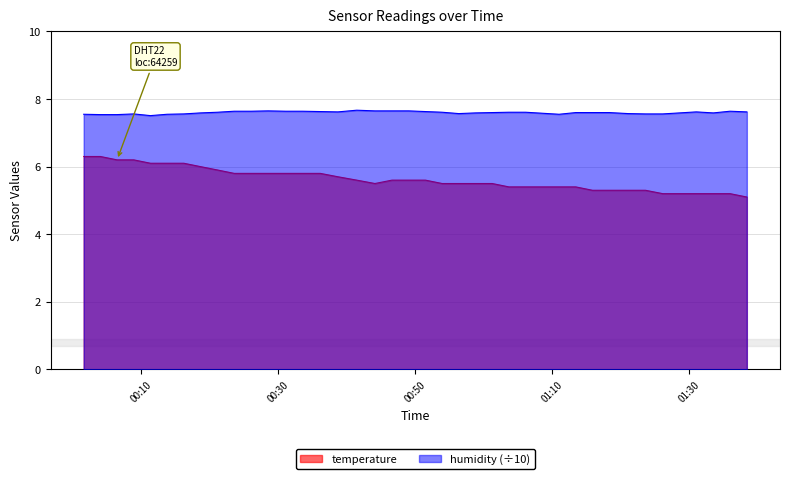

What is the difference between the maximum and minimum values in the humidity series?

0.2